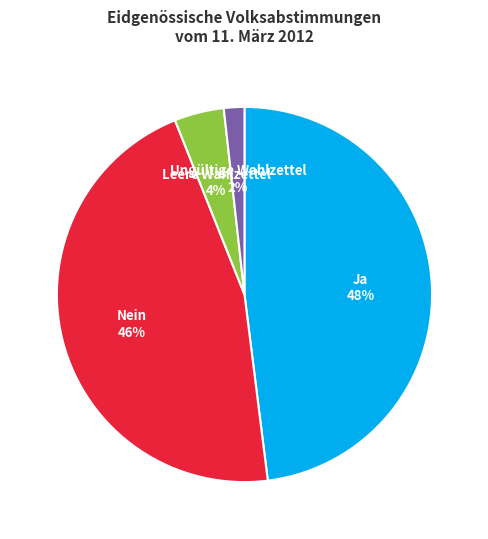

What percentage is the Leere Wahlzettel slice, to the nearest percent?

4%